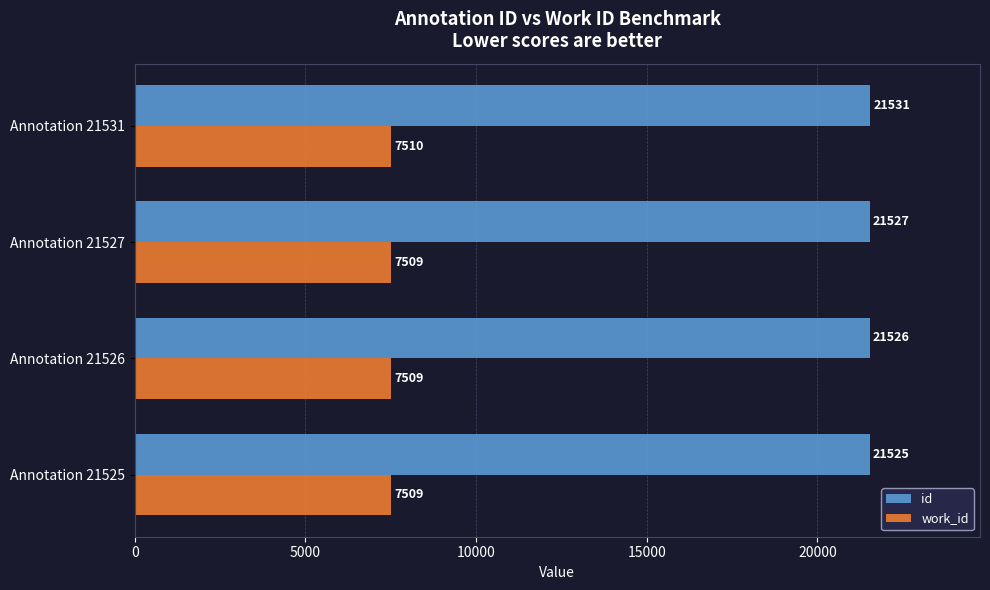

At which label does id reach its peak?

Annotation 21531